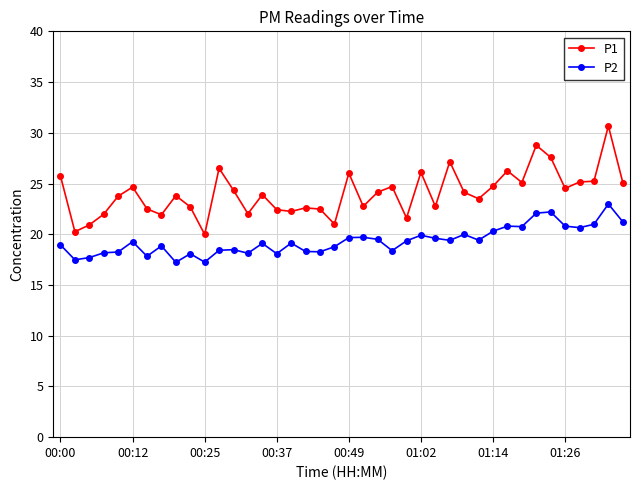

True or false: P2 has more than 0 interior local peaks.

True